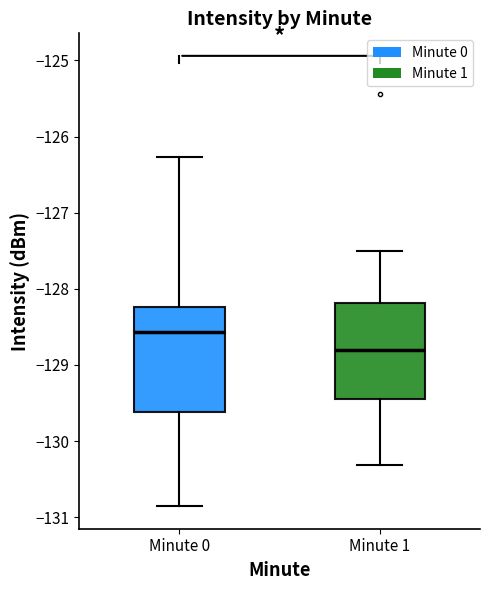

Where is the lower edge of the box for Minute 1 on the y-axis? The values are not printed on the chart, so give them approximately, as read against the axis.

-129.4